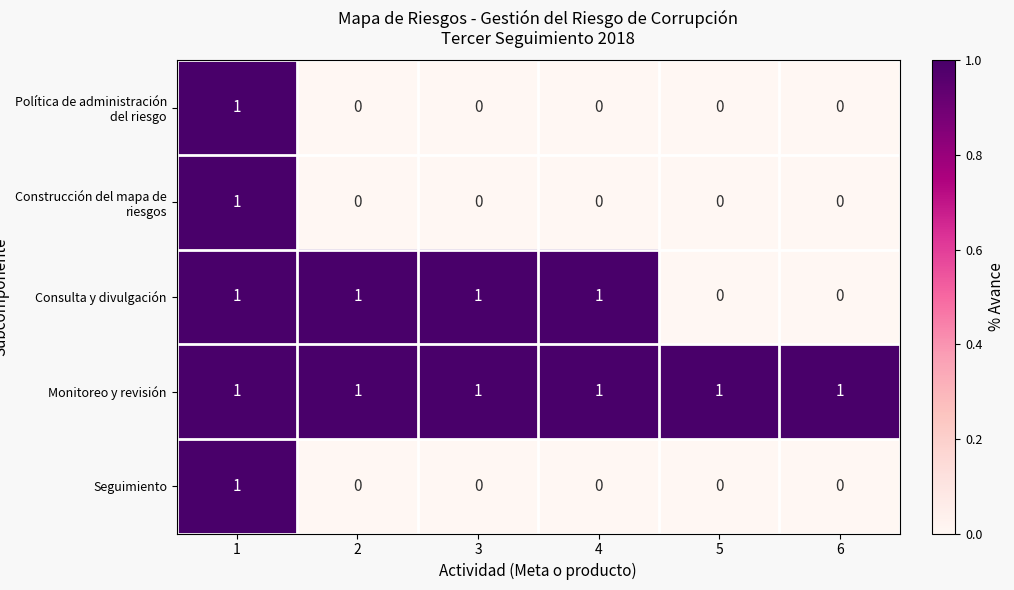

Which series has the largest total across all categories?

Monitoreo y revisión